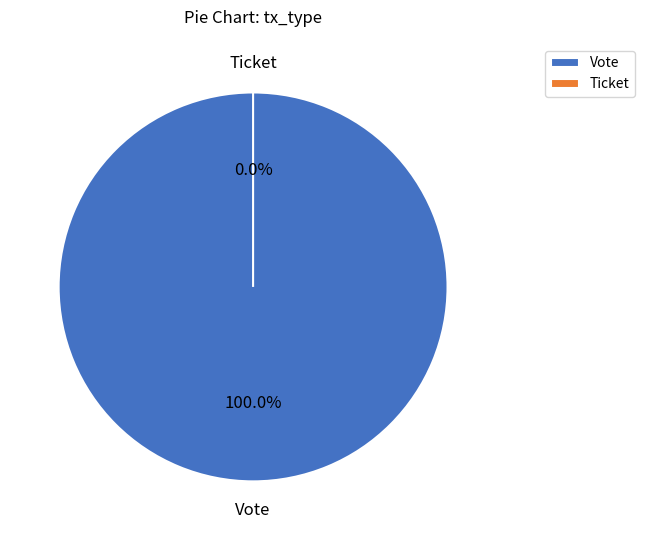

How many segments does this pie chart have?

2